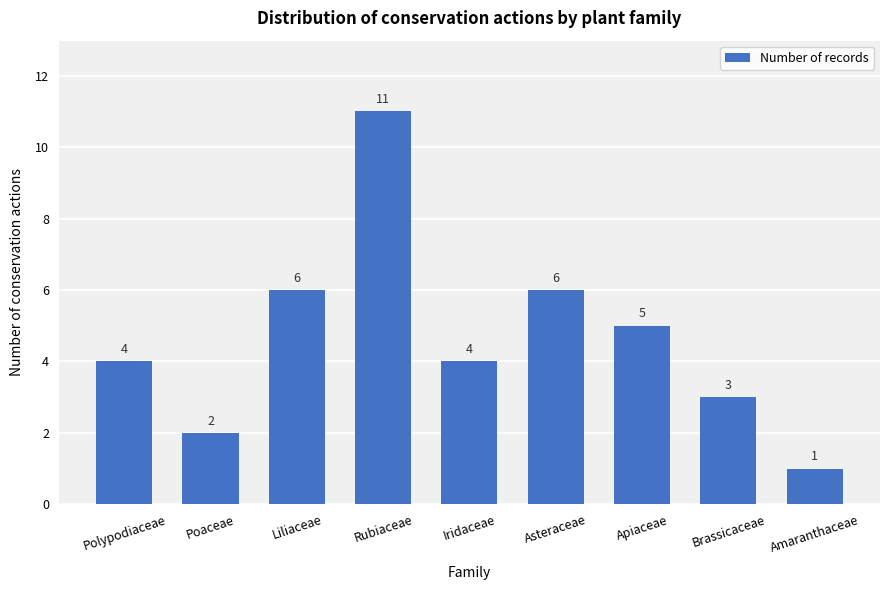

What is the label of the 3rd bar from the left?

Liliaceae